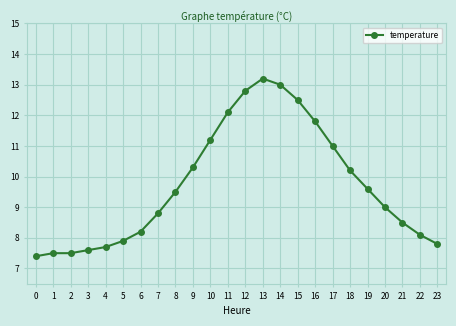

The chart shows a value of 11.2 at 10. True or false?

True